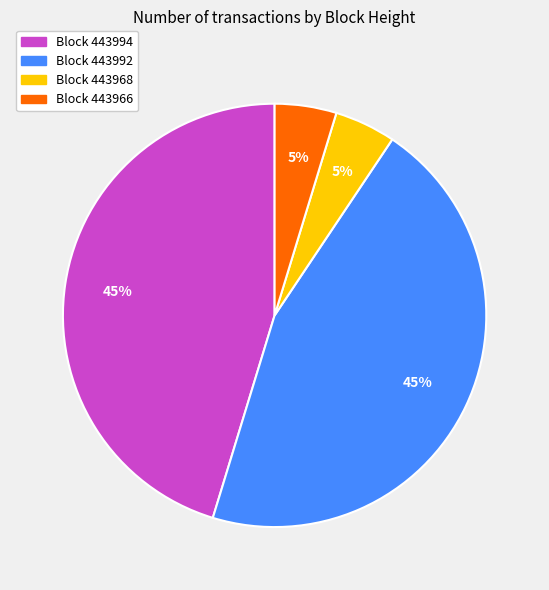

How many slices are in this pie chart?

4